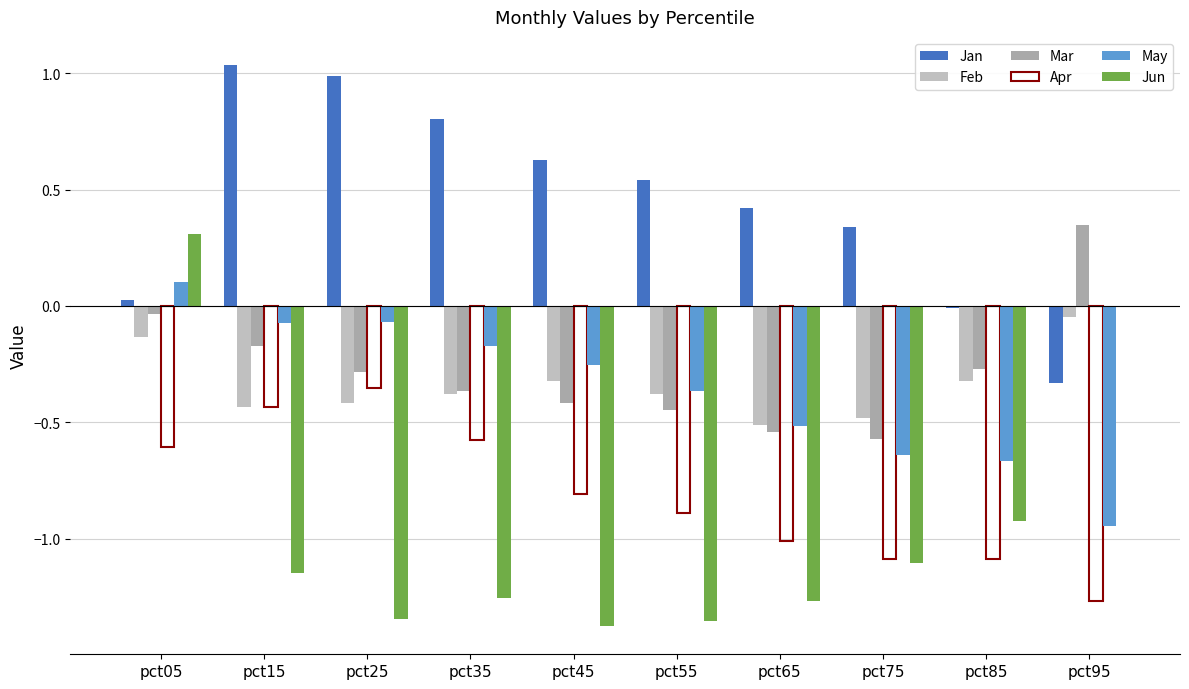

At which category is the sum across all series the highest?

pct05